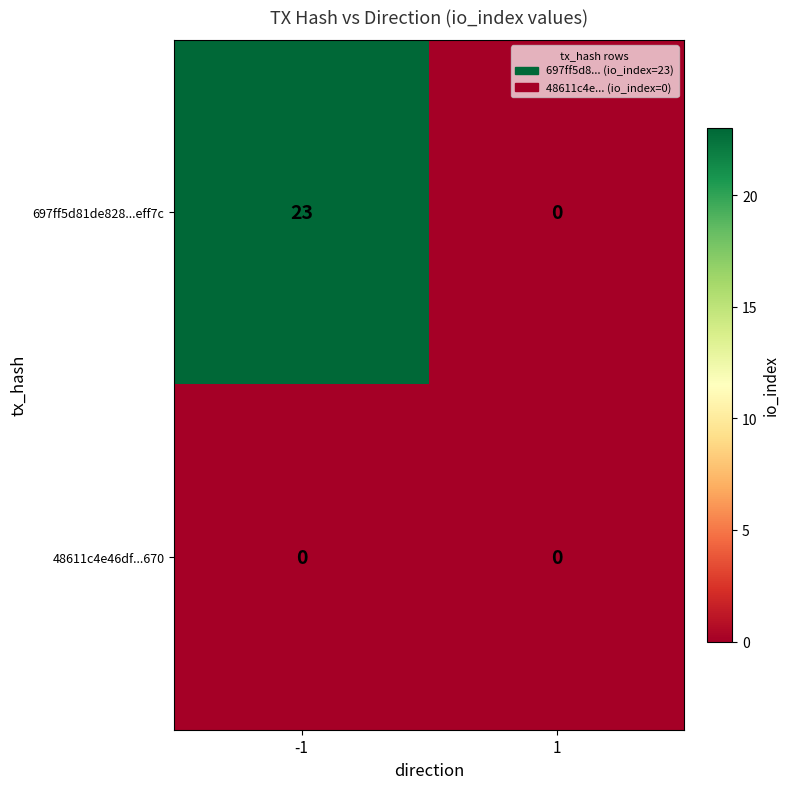

Reading left to right, list all the values displayed in this chart.

697ff5d81de828...eff7c: -1=23	1=0
48611c4e46df...670: -1=0	1=0